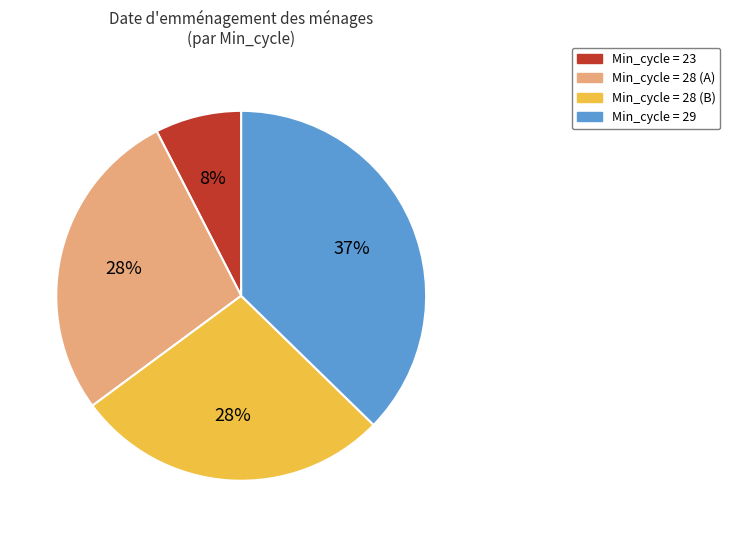

Which has a higher value, Min_cycle = 29 or Min_cycle = 23?

Min_cycle = 29